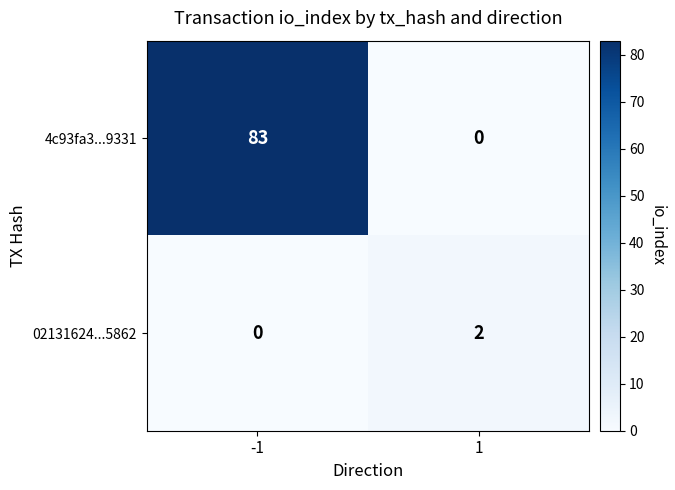

True or false: 4c93fa3...9331 has a value of 83 at -1.

True